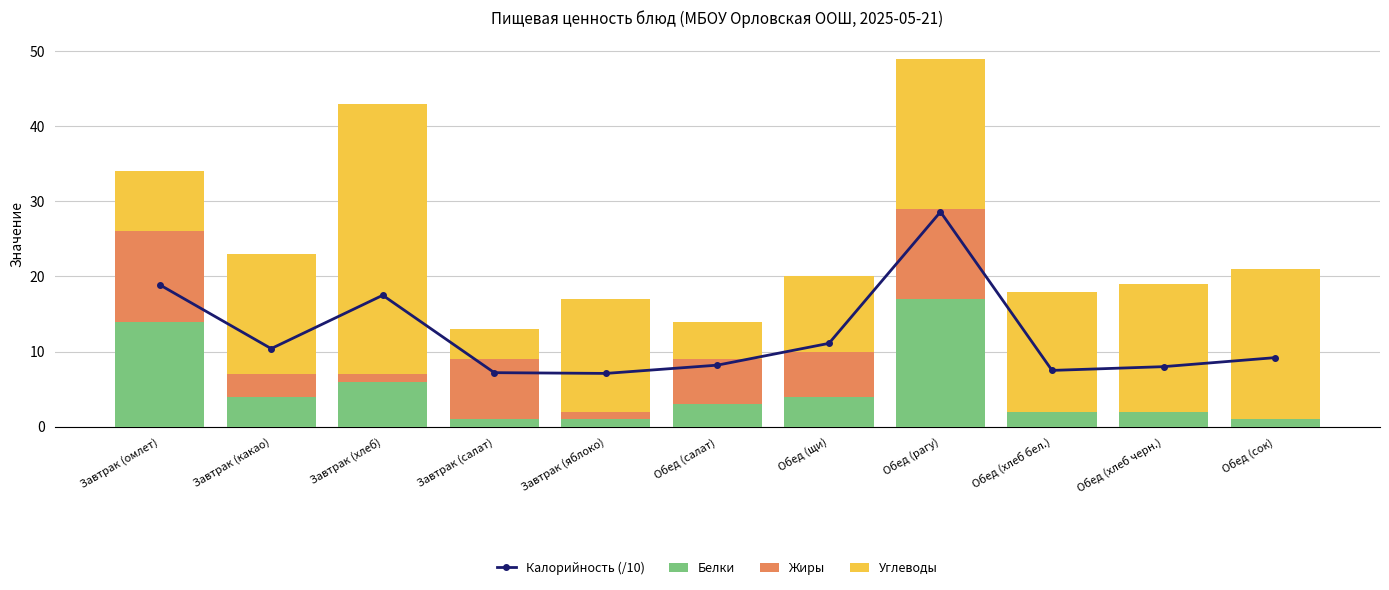

True or false: Жиры has a value of 17.4 at Обед (рагу).

False